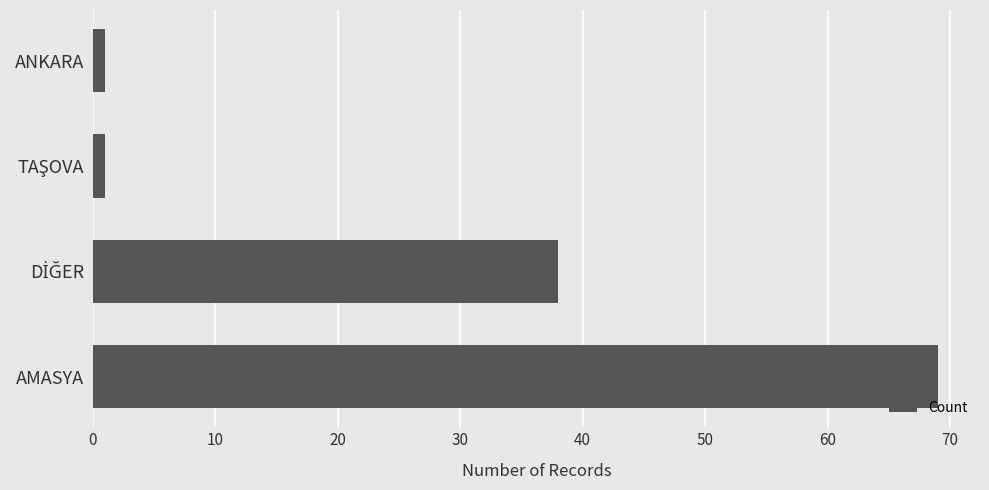

The value at AMASYA is 90. True or false?

False